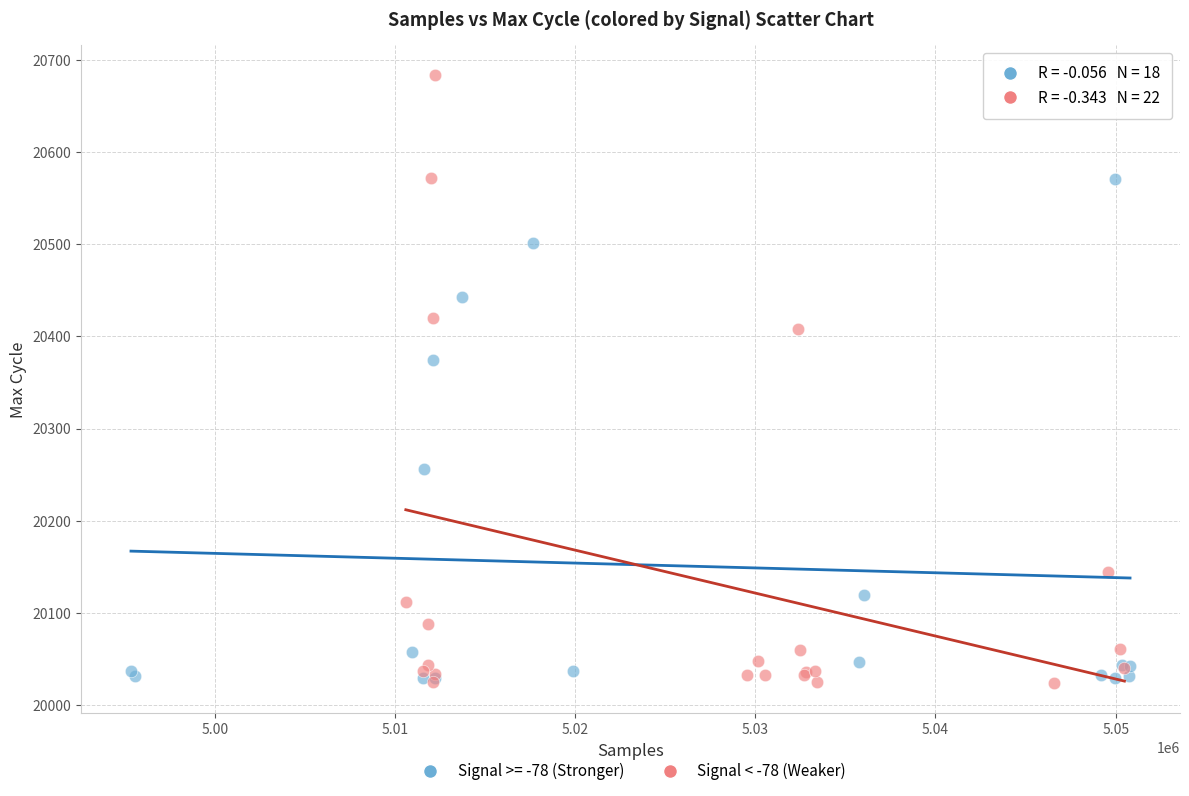

Which series reaches the maximum Y coordinate?

Signal < -78 (Weaker)